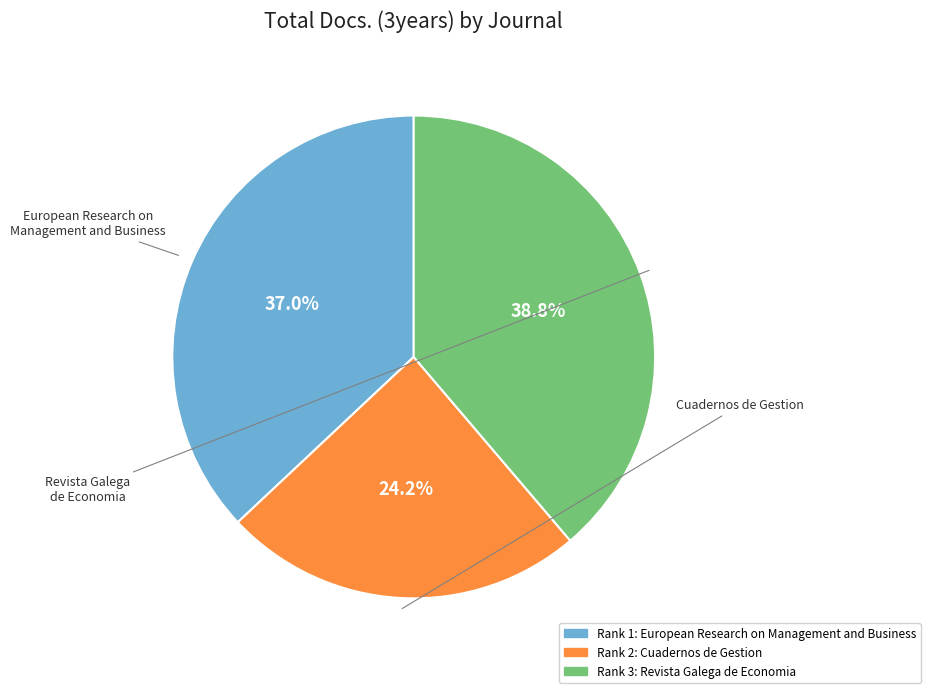

Is there a majority slice in this chart?

No